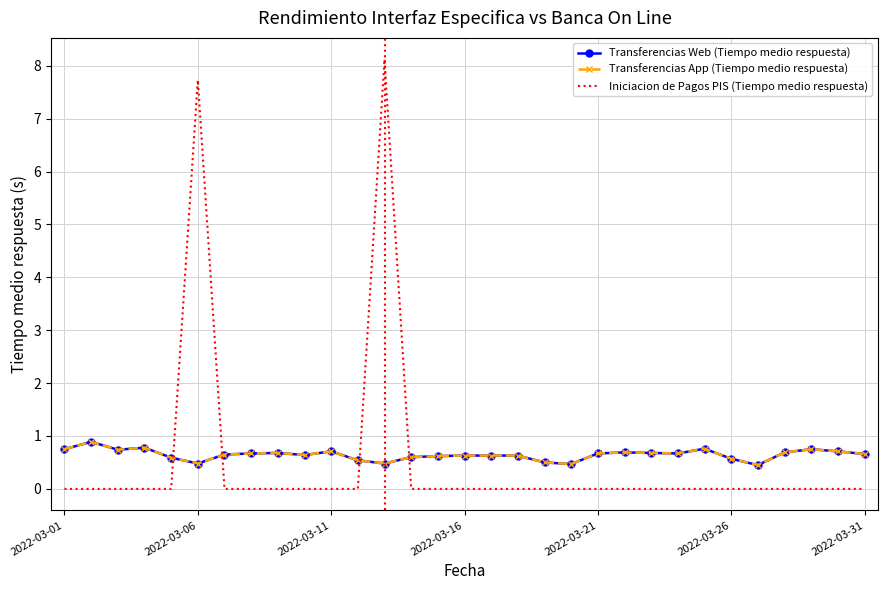

What is the difference between the maximum and minimum values in the Transferencias App (Tiempo medio respuesta) series?

0.4